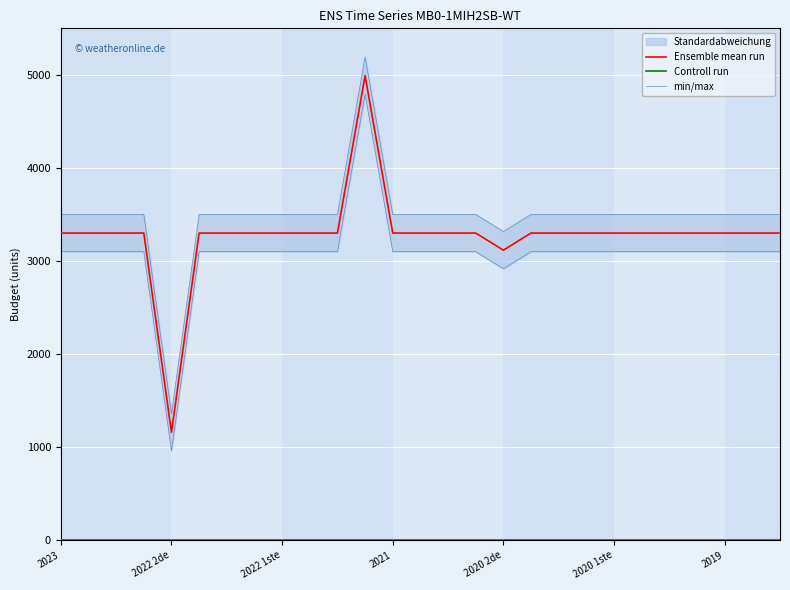

Is it true that Controll run equals 0 at 19?

True